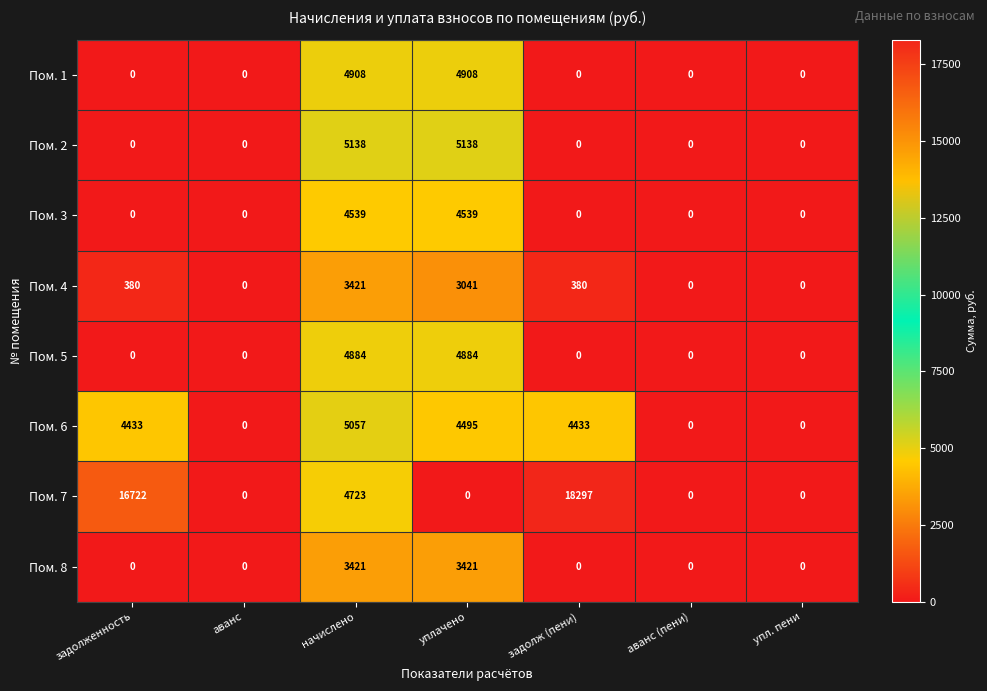

What is the difference between the maximum and minimum values in the Пом. 2 series?

5138